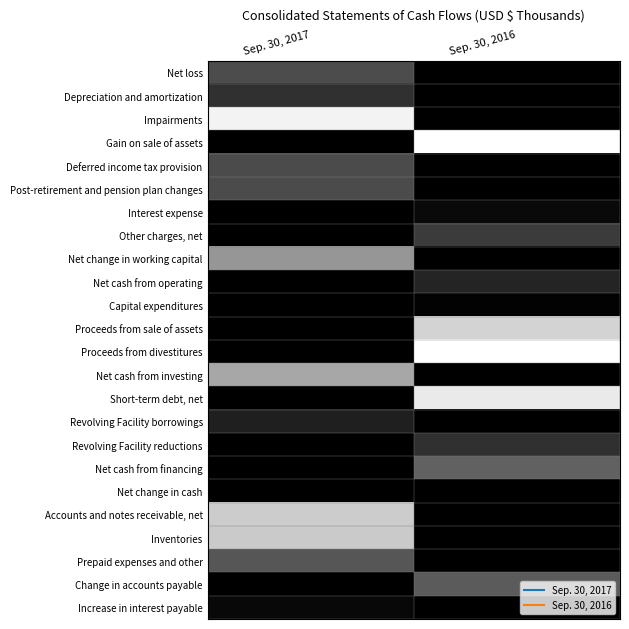

Reading right to left, transcribe all the data shown in this chart.

Net loss: Sep. 30, 2016=1.0	Sep. 30, 2017=0.7
Depreciation and amortization: Sep. 30, 2016=1.0	Sep. 30, 2017=0.8
Impairments: Sep. 30, 2016=1.0	Sep. 30, 2017=0.1
Gain on sale of assets: Sep. 30, 2016=0.0	Sep. 30, 2017=1.0
Deferred income tax provision: Sep. 30, 2016=1.0	Sep. 30, 2017=0.7
Post-retirement and pension plan changes: Sep. 30, 2016=1.0	Sep. 30, 2017=0.7
Interest expense: Sep. 30, 2016=1.0	Sep. 30, 2017=1.0
Other charges, net: Sep. 30, 2016=0.8	Sep. 30, 2017=1.0
Net change in working capital: Sep. 30, 2016=1.0	Sep. 30, 2017=0.4
Net cash from operating: Sep. 30, 2016=0.9	Sep. 30, 2017=1.0
Capital expenditures: Sep. 30, 2016=1.0	Sep. 30, 2017=1.0
Proceeds from sale of assets: Sep. 30, 2016=0.2	Sep. 30, 2017=1.0
Proceeds from divestitures: Sep. 30, 2016=0.0	Sep. 30, 2017=1.0
Net cash from investing: Sep. 30, 2016=1.0	Sep. 30, 2017=0.3
Short-term debt, net: Sep. 30, 2016=0.1	Sep. 30, 2017=1.0
Revolving Facility borrowings: Sep. 30, 2016=1.0	Sep. 30, 2017=0.9
Revolving Facility reductions: Sep. 30, 2016=0.8	Sep. 30, 2017=1.0
Net cash from financing: Sep. 30, 2016=0.6	Sep. 30, 2017=1.0
Net change in cash: Sep. 30, 2016=1.0	Sep. 30, 2017=1.0
Accounts and notes receivable, net: Sep. 30, 2016=1.0	Sep. 30, 2017=0.2
Inventories: Sep. 30, 2016=1.0	Sep. 30, 2017=0.2
Prepaid expenses and other: Sep. 30, 2016=1.0	Sep. 30, 2017=0.7
Change in accounts payable: Sep. 30, 2016=0.6	Sep. 30, 2017=1.0
Increase in interest payable: Sep. 30, 2016=1.0	Sep. 30, 2017=1.0